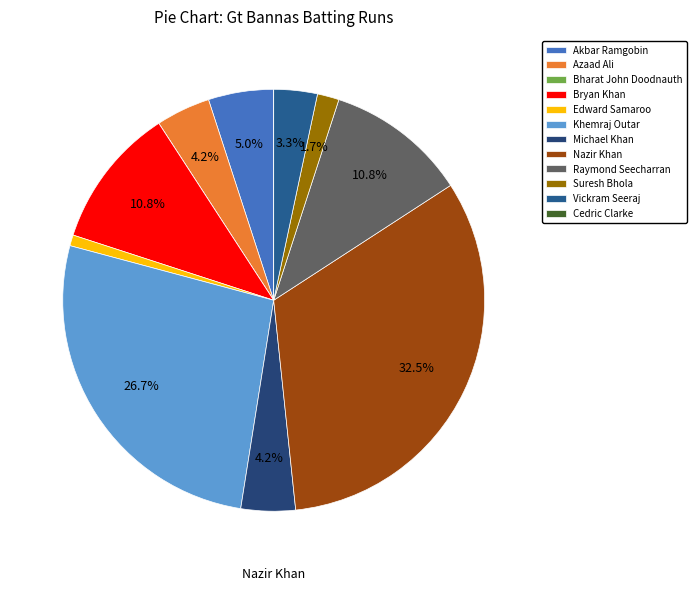

Approximately how many times larger is the value at Michael Khan compared to Nazir Khan?

0.1